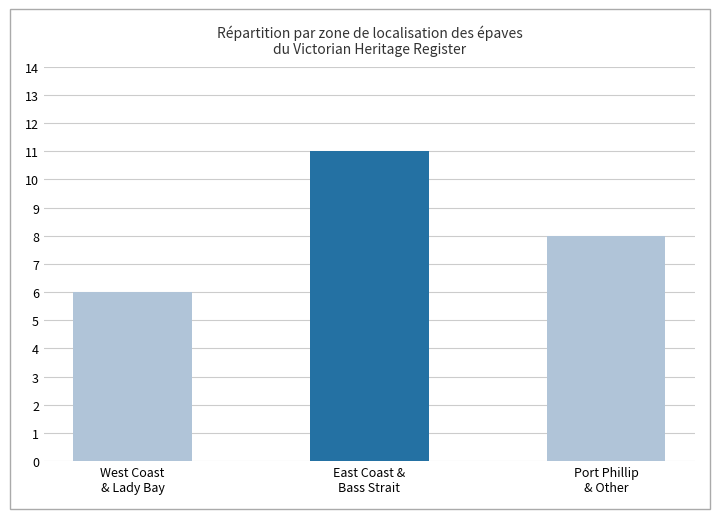

What is the change in value from West Coast
& Lady Bay to East Coast &
Bass Strait?

+5